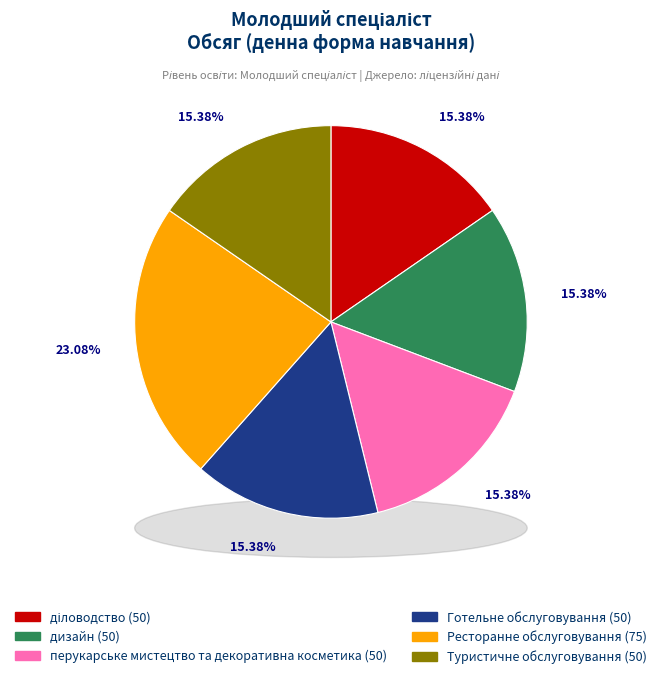

Does перукарське мистецтво та декоративна косметика represent more than half of the total?

No